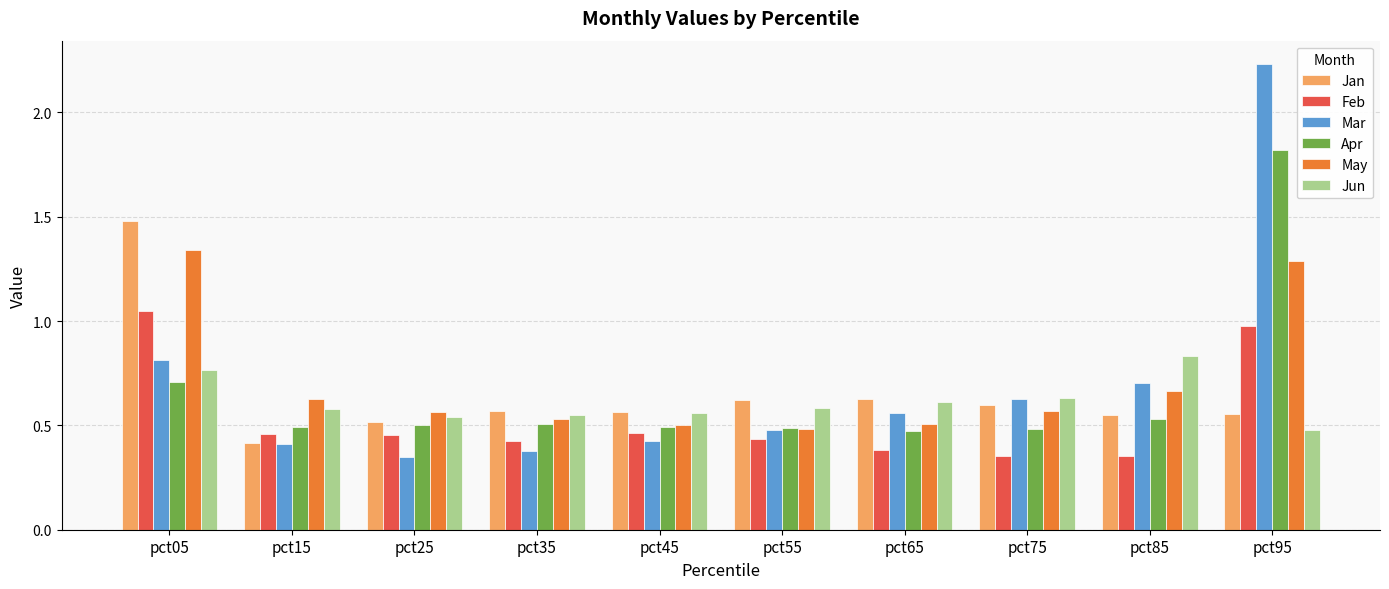

Which category has the highest value in the Apr series?

pct95